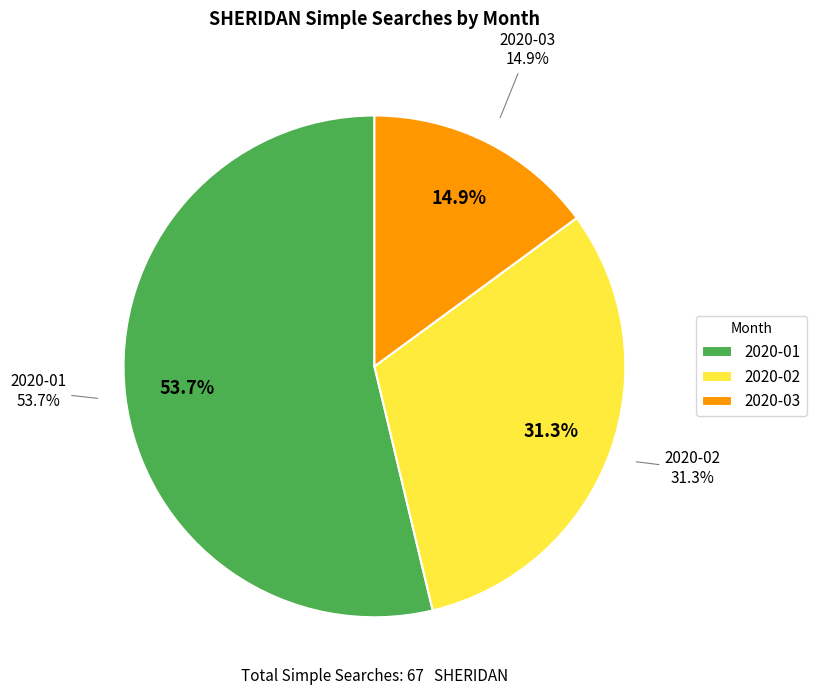

True or false: 2020-01 accounts for 41% of the total.

False